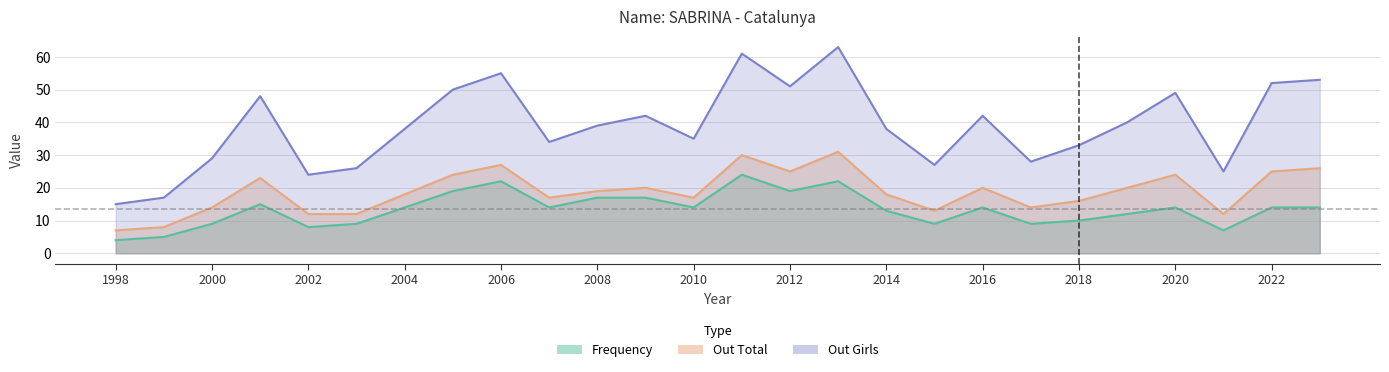

What is the smallest value displayed?

4